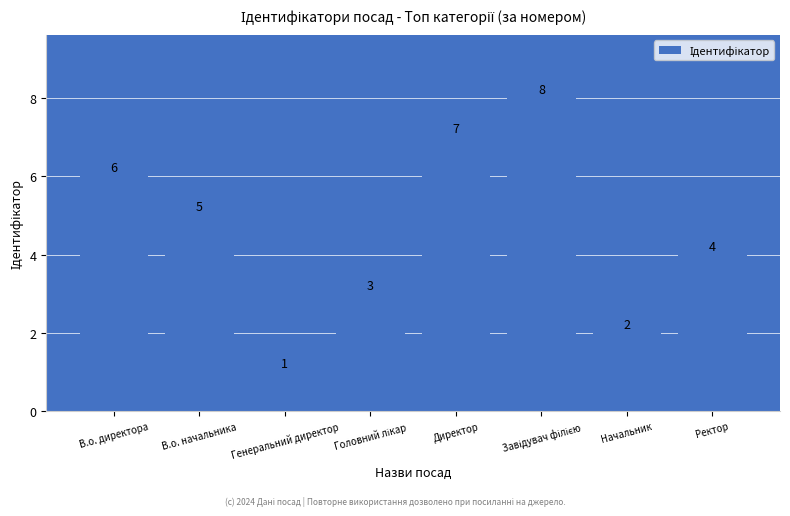

Does the chart contain stacked bars?

No